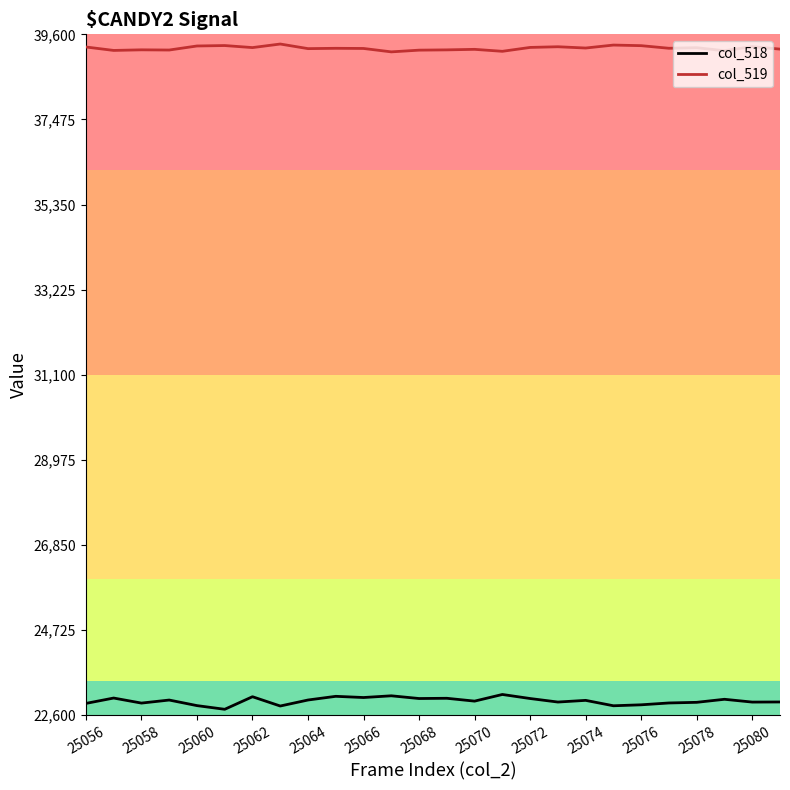

Rank the series by their average value, from lowest to highest.

col_518, col_519